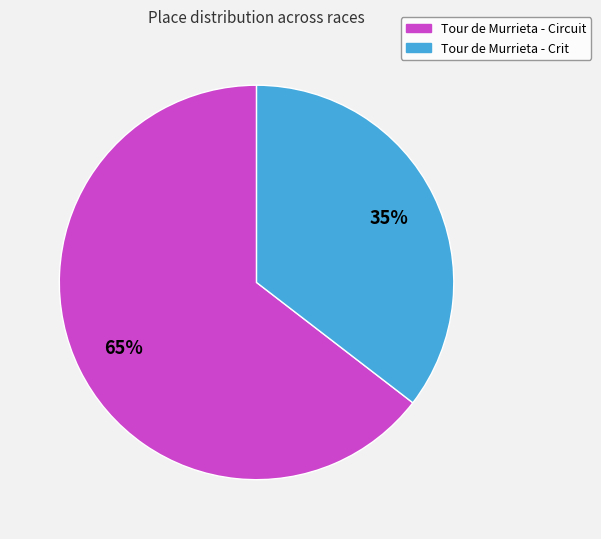

How many slices are in this pie chart?

2